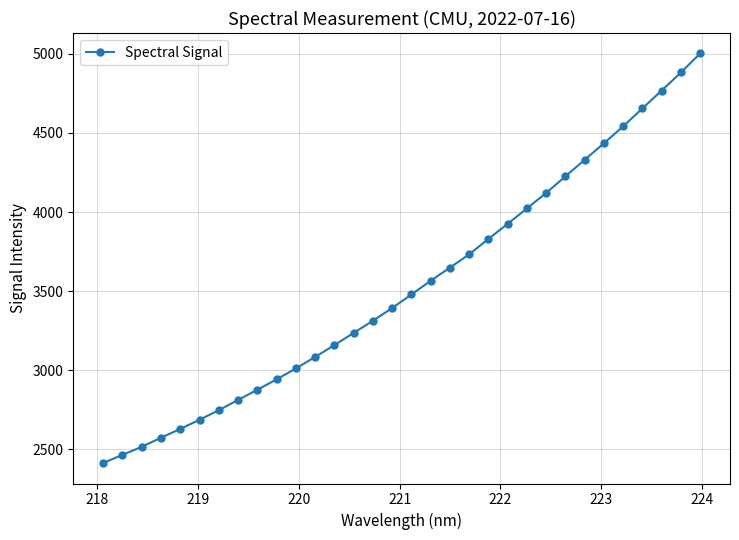

What is the minimum value shown in the chart?

2413.1